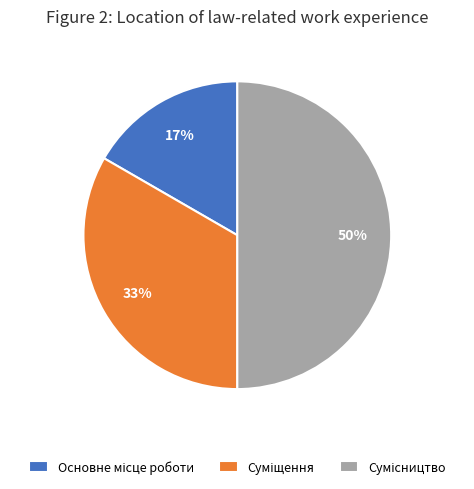

To the nearest percent, what is the difference between the largest and smallest slice percentages?

33%